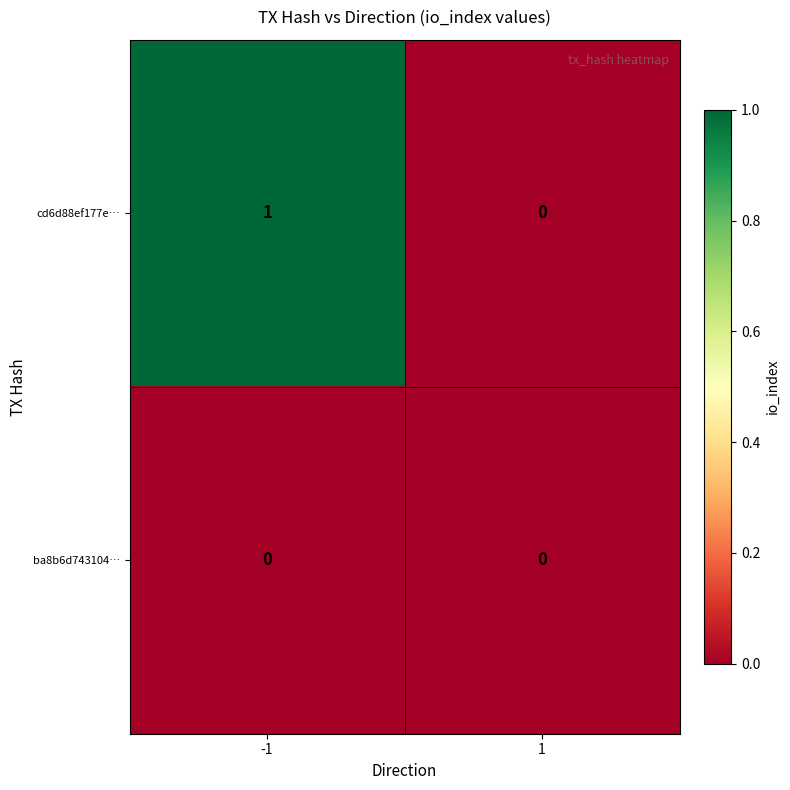

Reading left to right, extract all data points from this chart.

cd6d88ef177e…: 1	0
ba8b6d743104…: 0	0